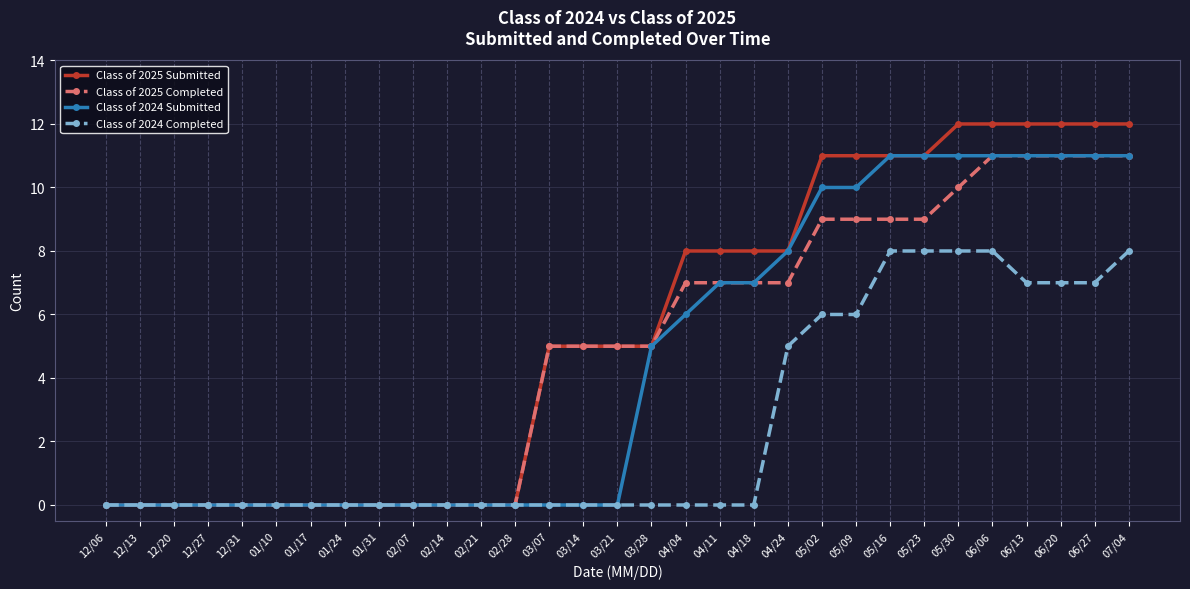

What position from the left is 06/27?

30